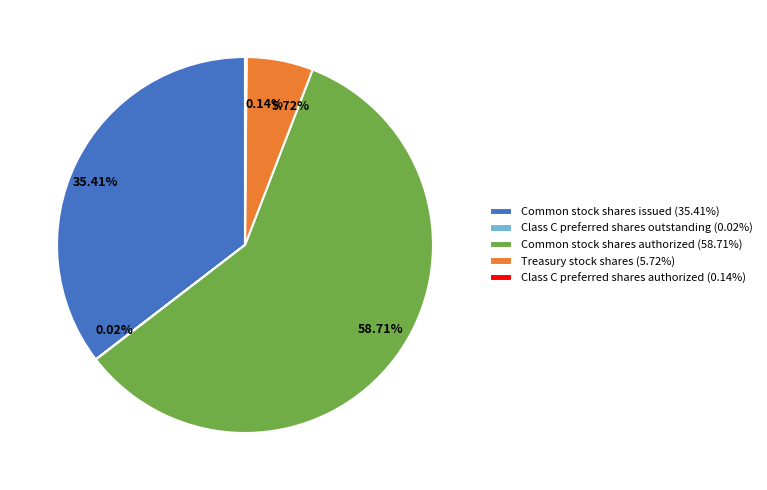

Is 58.71% the majority of the pie?

Yes